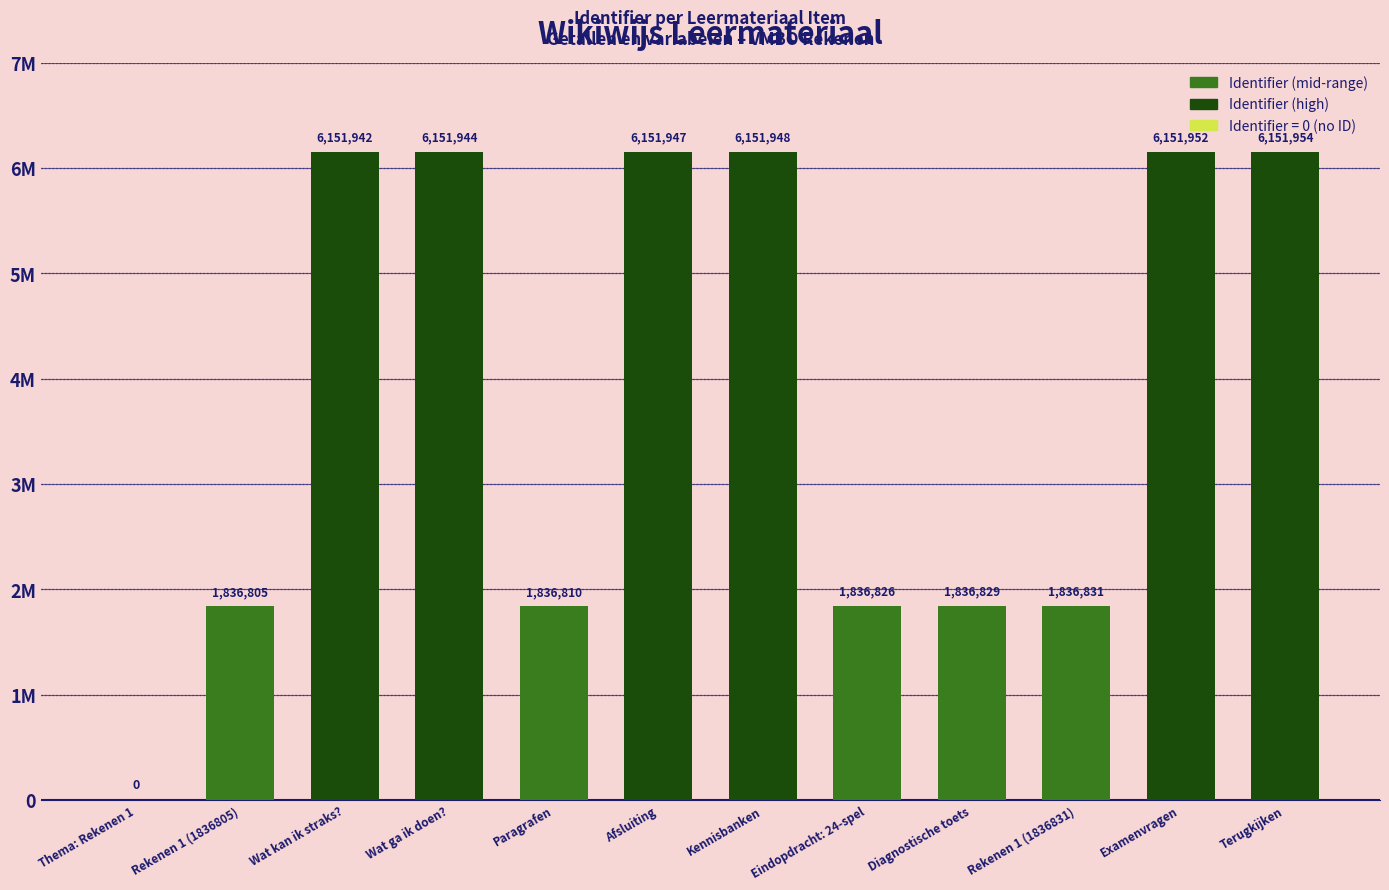

At which label is the value closest to 3075977?

Rekenen 1 (1836831)